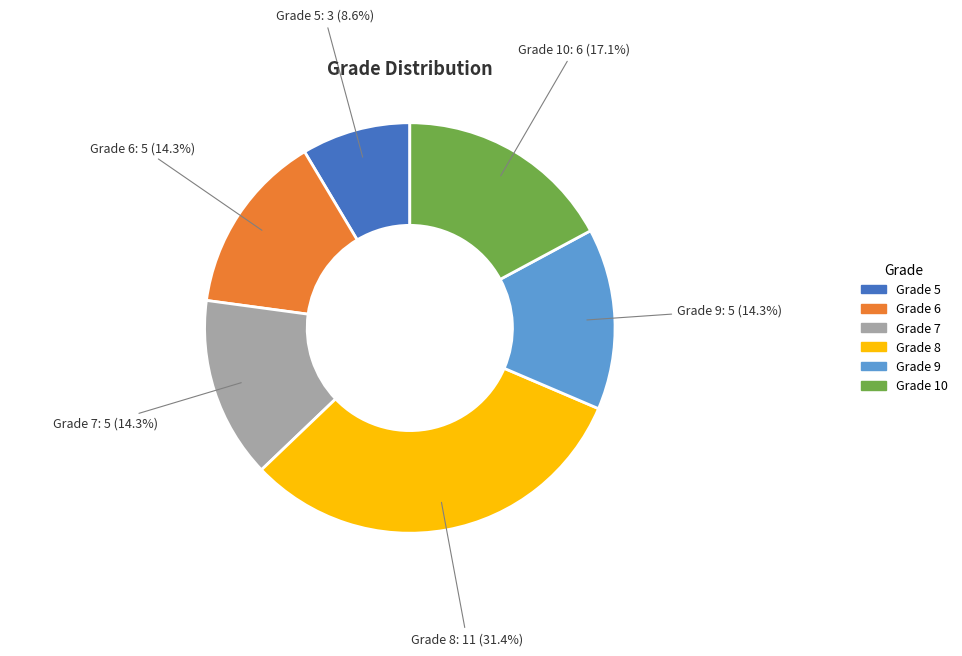

Is there any slice that represents more than half of the pie?

No